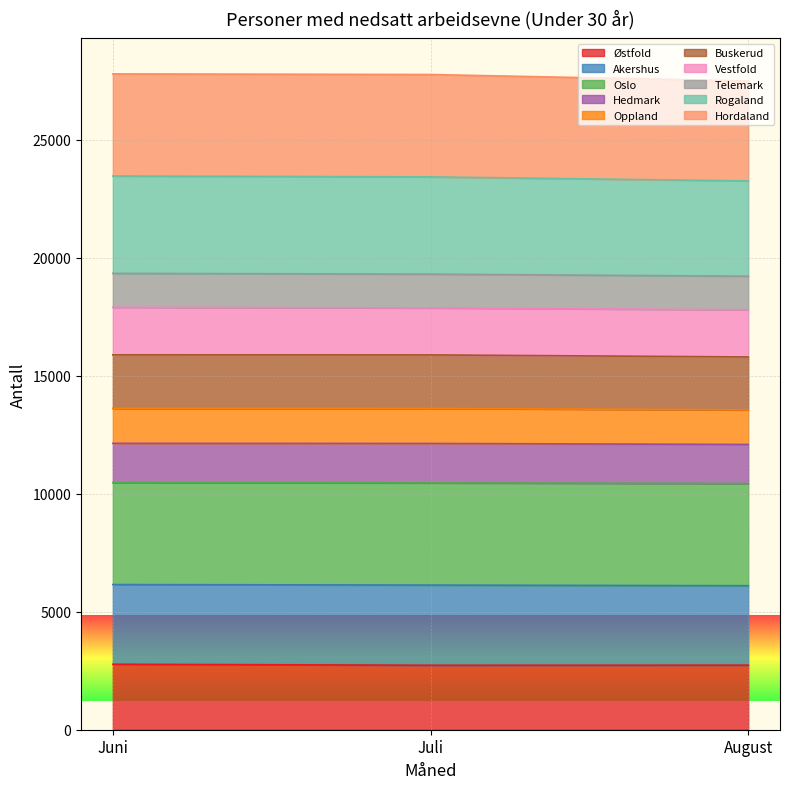

What is the total value across all series at Juli?

27759